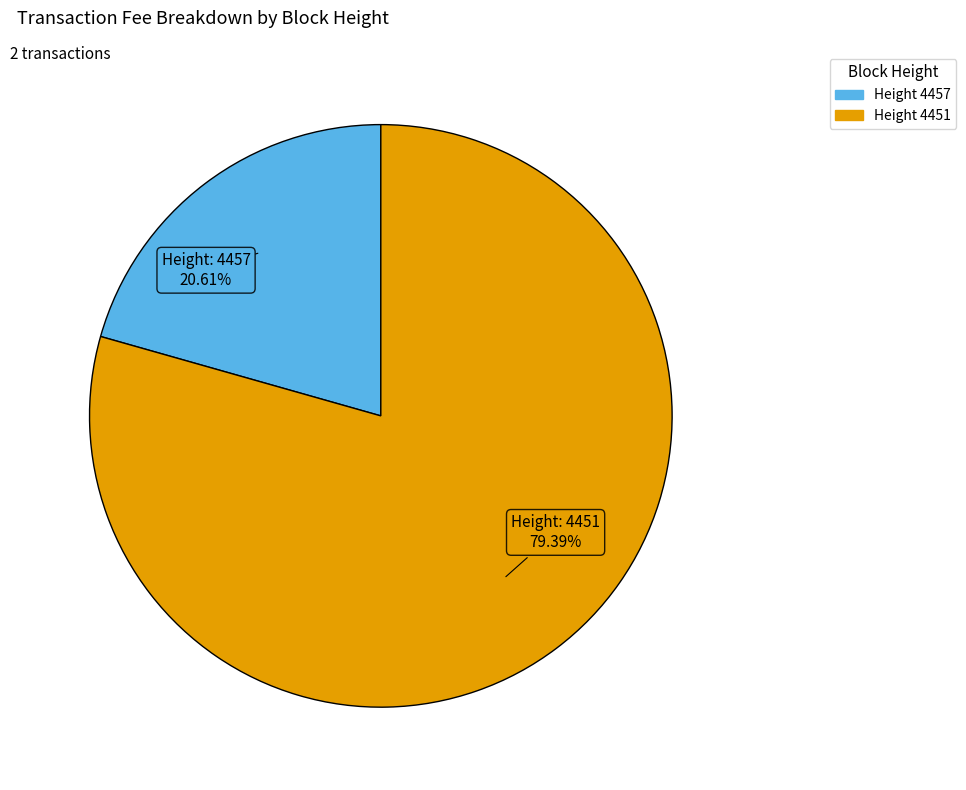

Is there a majority slice in this chart?

Yes